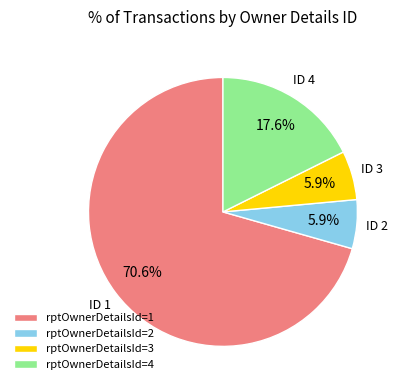

What is the ratio of the value at rptOwnerDetailsId=1 to the value at rptOwnerDetailsId=4?

4.0